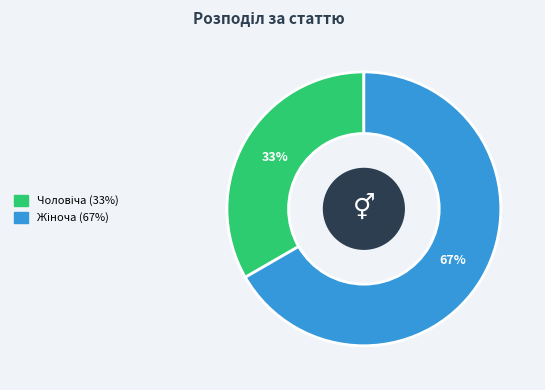

To the nearest percent, what is the average slice percentage?

50%